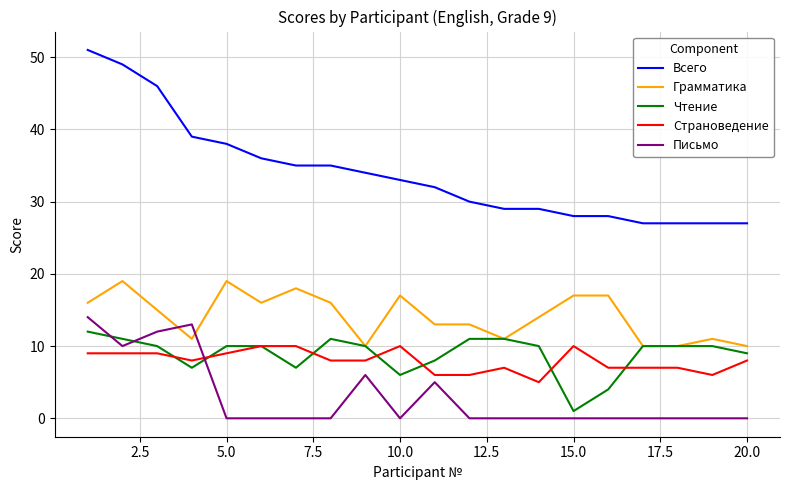

Rank the series by their maximum value, from lowest to highest.

Страноведение, Чтение, Письмо, Грамматика, Всего